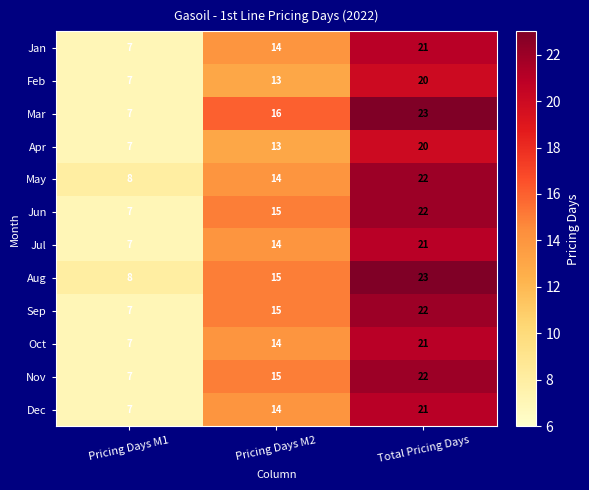

Count the number of categories in the chart.

3